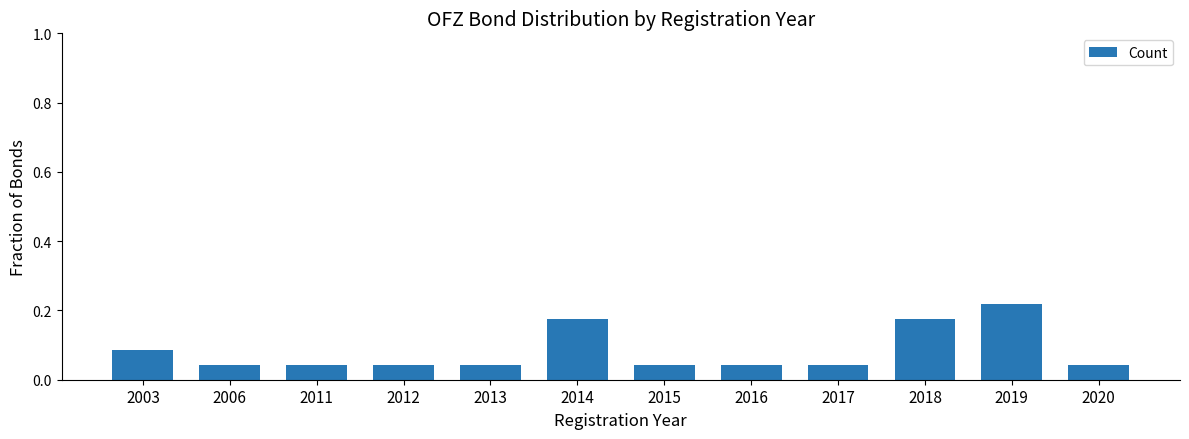

Which category has the highest value across all series?

2019